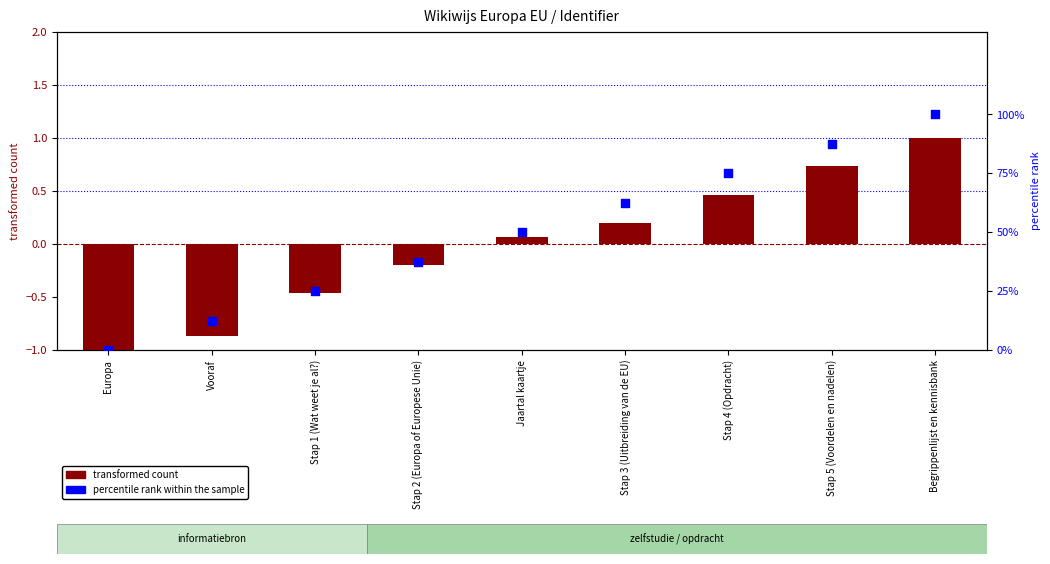

Which series contains the highest Y value?

percentile rank within the sample